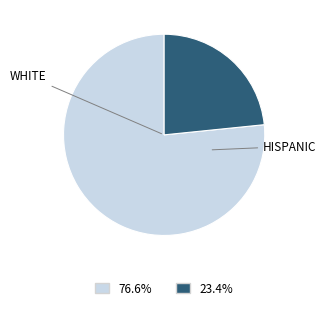

Does any single category account for the majority?

Yes